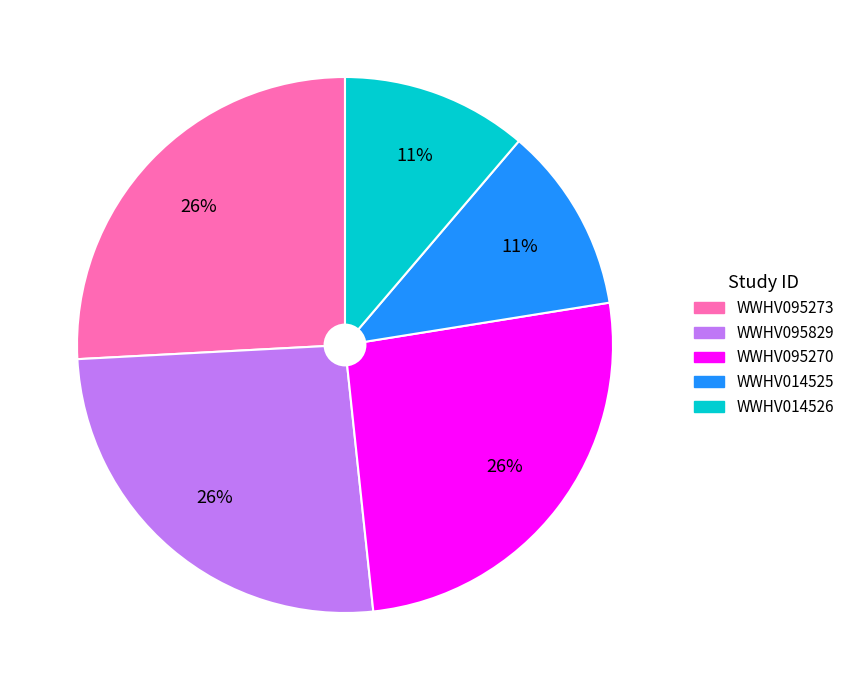

Is the sum of WWHV095829 and WWHV014526 greater than half?

No